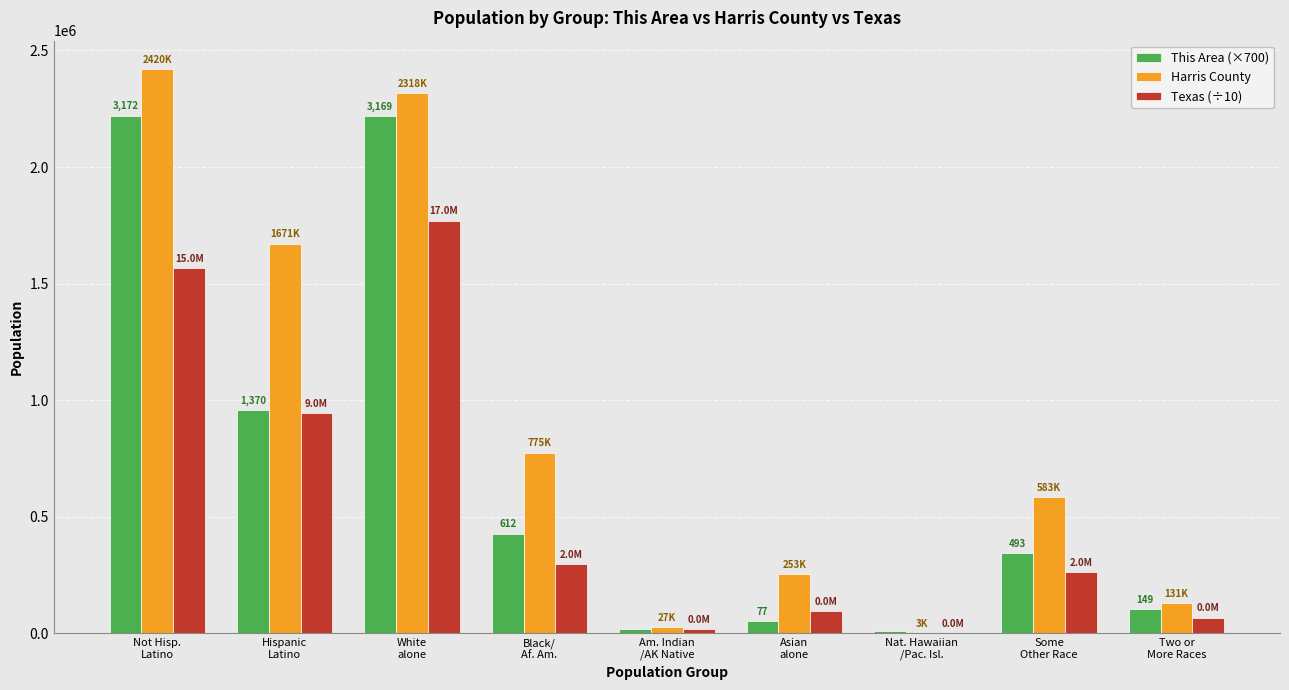

Which series has the largest total across all categories?

Harris County